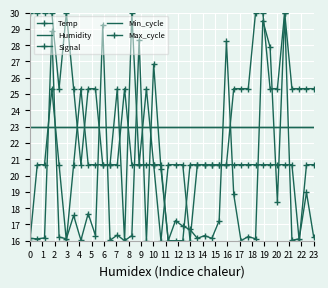

Reading right to left, transcribe all the data shown in this chart.

Temp: 25.3	25.3	25.3	25.3	30.0	25.3	25.3	30.0	30.0	25.3	25.3	25.3	20.7	20.7	20.7	20.7	20.7	20.7	16.0	16.0	16.0	20.7	20.7	20.7	20.7	20.7	25.3	20.7	20.7	20.7	25.3	25.3	20.7	25.3	30.0	25.3	30.0	30.0	30.0	30.0
Humidity: 23.0	23.0	23.0	23.0	23.0	23.0	23.0	23.0	23.0	23.0	23.0	23.0	23.0	23.0	23.0	23.0	23.0	23.0	23.0	23.0	23.0	23.0	23.0	23.0	23.0	23.0	23.0	23.0	23.0	23.0	23.0	23.0	23.0	23.0	23.0	23.0	23.0	23.0	23.0	23.0
Signal: 20.7	20.7	16.0	20.7	20.7	20.7	20.7	20.7	20.7	20.7	20.7	20.7	20.7	20.7	20.7	20.7	20.7	16.0	20.7	20.7	20.7	16.0	20.7	25.3	20.7	30.0	16.0	25.3	20.7	20.7	20.7	20.7	25.3	20.7	16.0	20.7	25.3	20.7	20.7	16.0
Min_cycle: 23.0	23.0	23.0	23.0	23.0	23.0	23.0	23.0	23.0	23.0	23.0	23.0	23.0	23.0	23.0	23.0	23.0	23.0	23.0	23.0	23.0	23.0	23.0	23.0	23.0	23.0	23.0	23.0	23.0	23.0	23.0	23.0	23.0	23.0	23.0	23.0	23.0	23.0	23.0	23.0
Max_cycle: 16.2	19.0	16.1	16.0	30.0	18.4	27.9	29.5	16.1	16.3	16.0	18.8	28.2	17.2	16.1	16.3	16.1	16.7	16.9	17.2	16.0	20.4	26.8	16.0	28.3	16.3	16.0	16.3	16.0	29.3	16.3	17.7	16.0	17.6	16.1	16.2	28.9	16.2	16.1	16.1